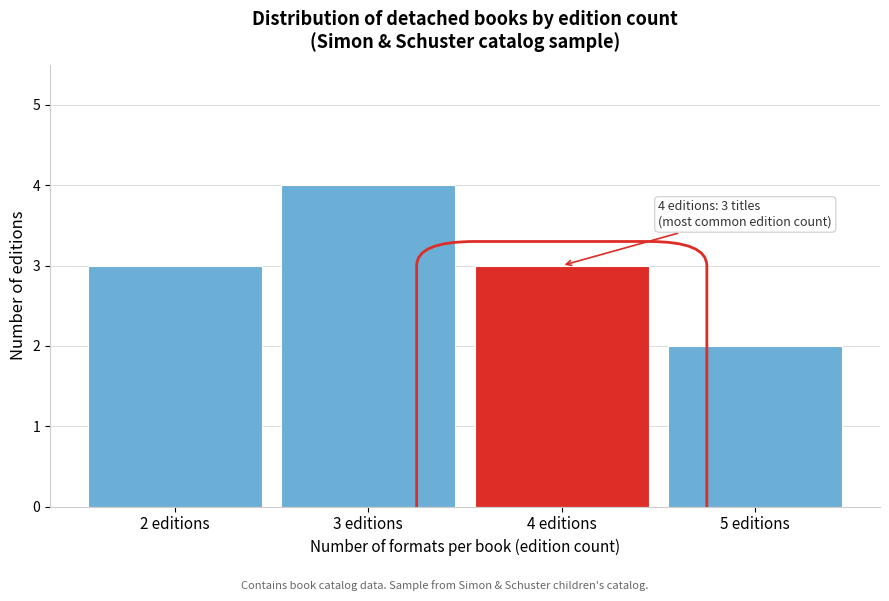

Reading right to left, list all the values displayed in this chart.

5 editions=2	4 editions=3	3 editions=4	2 editions=3